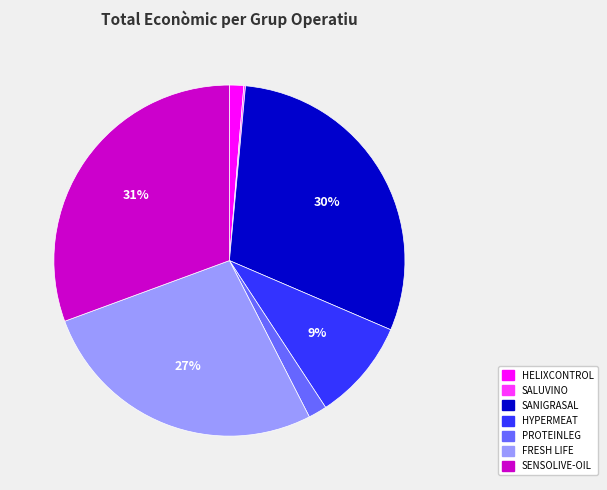

To the nearest percent, what percentage of the pie is PROTEINLEG?

2%